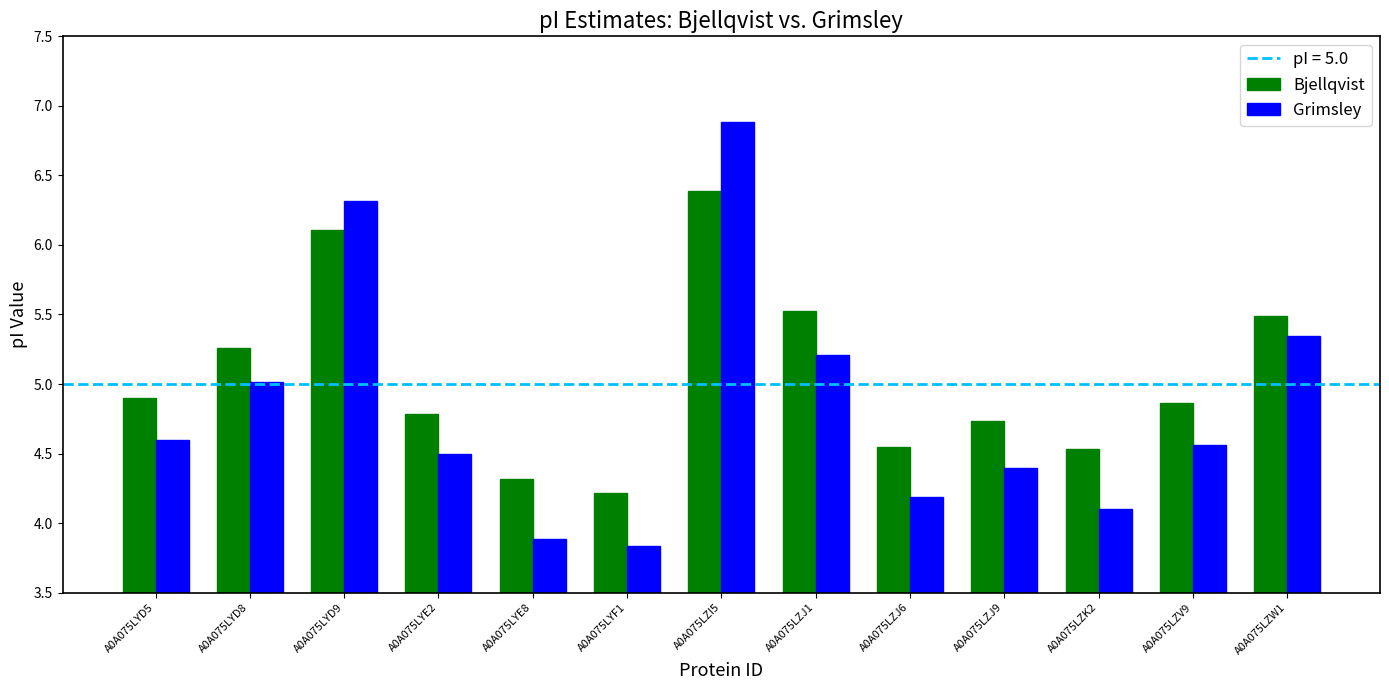

What is the lowest value of the Bjellqvist series?

4.2